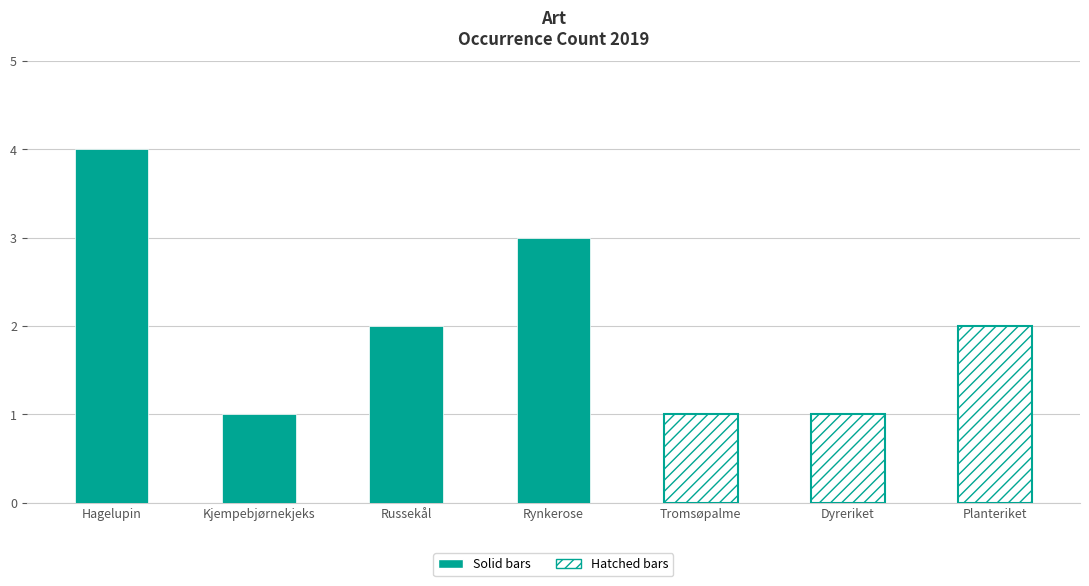

What position from the left is Planteriket?

7